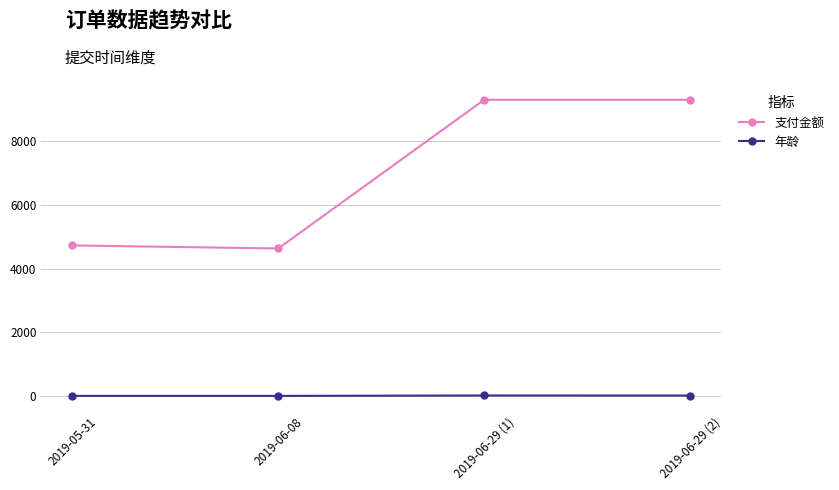

Read the 支付金额 value at 2019-06-08.

4629.7